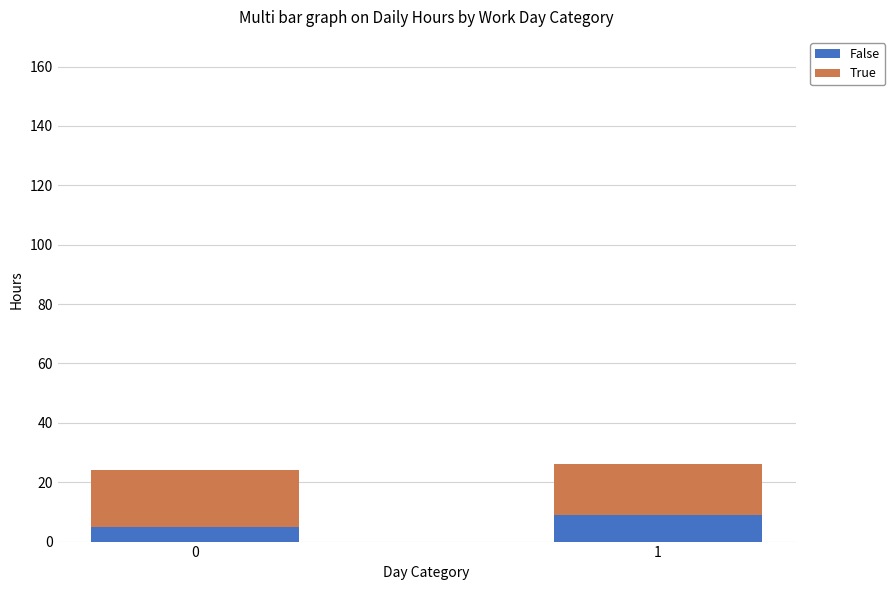

Does the chart contain any negative values?

No